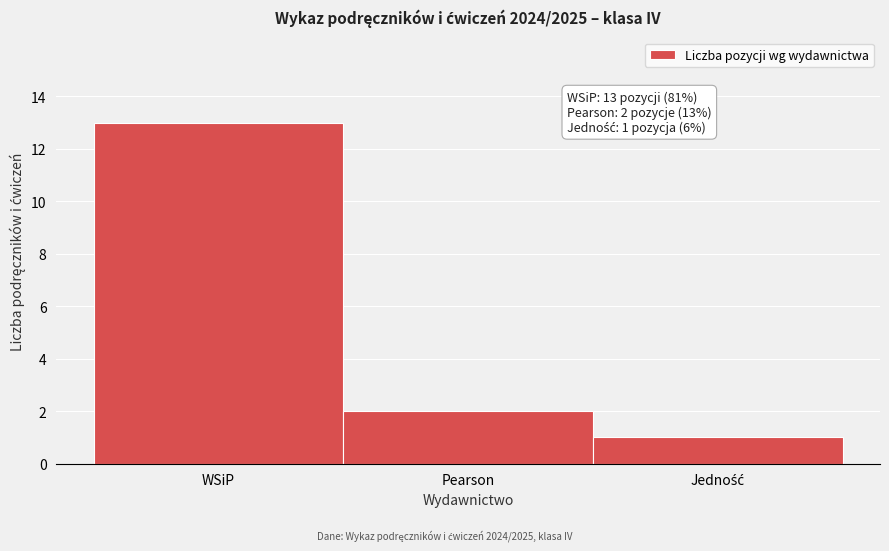

Reading right to left, list all the values displayed in this chart.

1	2	13